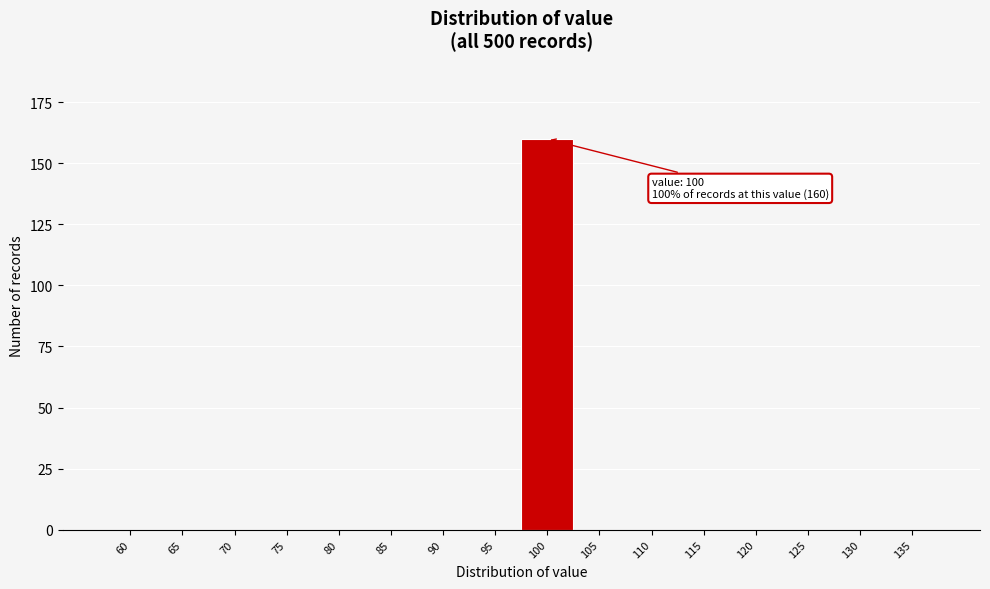

Reading right to left, transcribe all the data shown in this chart.

135=0	130=0	125=0	120=0	115=0	110=0	105=0	100=160	95=0	90=0	85=0	80=0	75=0	70=0	65=0	60=0